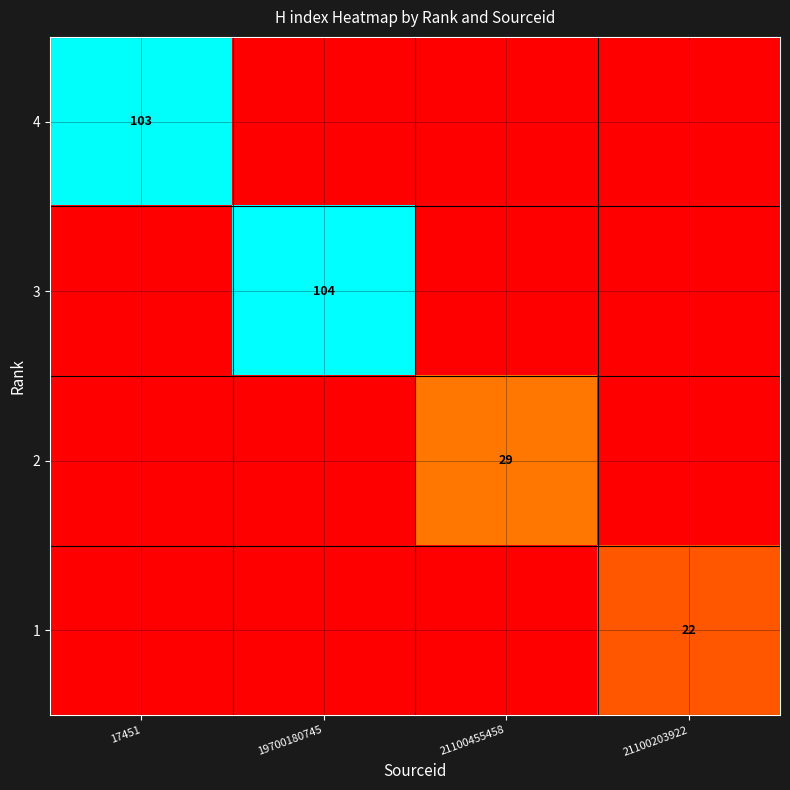

What is the spread (max minus min) of values at 17451?

103